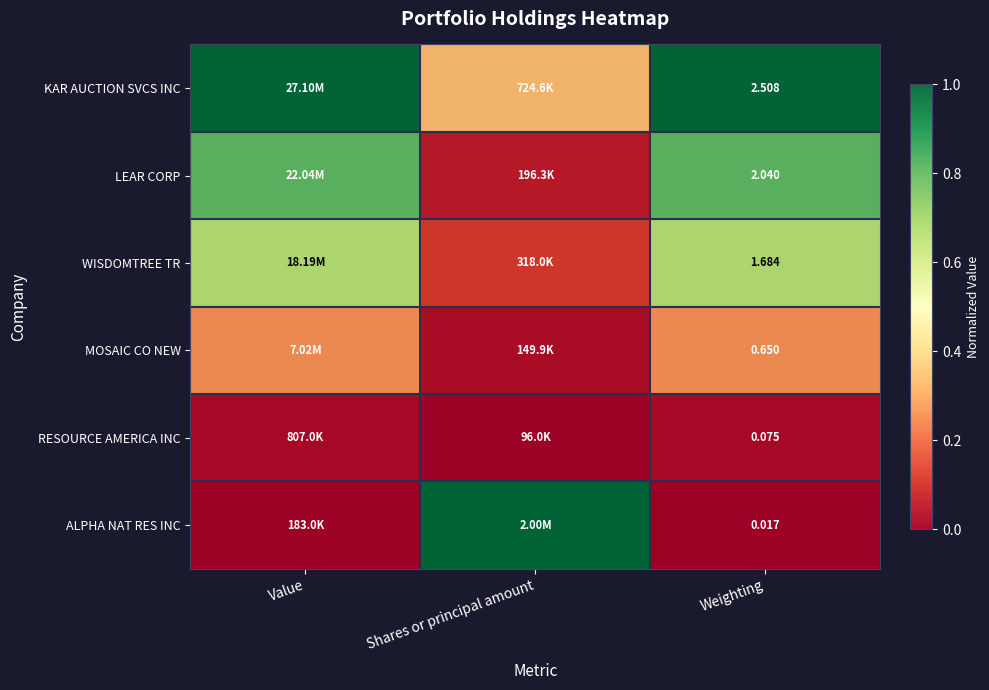

Rank the series at Weighting from lowest to highest value.

ALPHA NAT RES INC, RESOURCE AMERICA INC, MOSAIC CO NEW, WISDOMTREE TR, LEAR CORP, KAR AUCTION SVCS INC